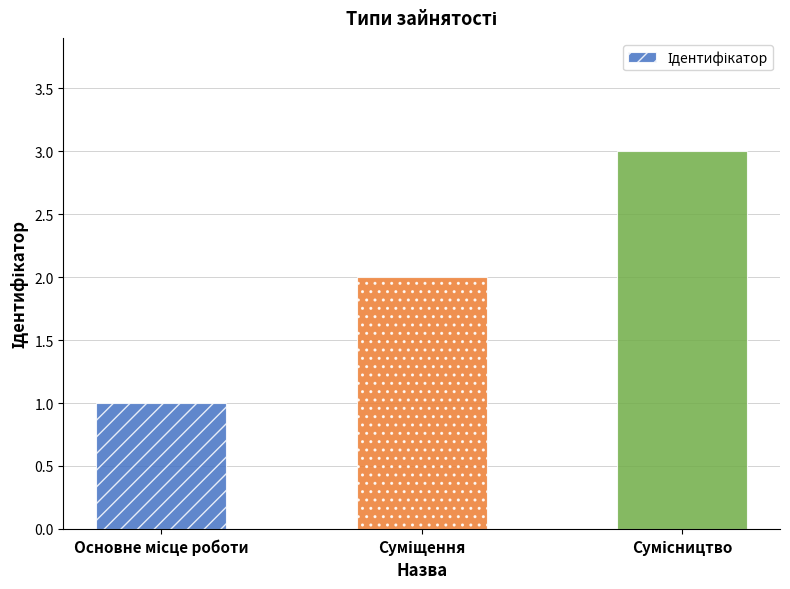

What is the sum of all values?

6